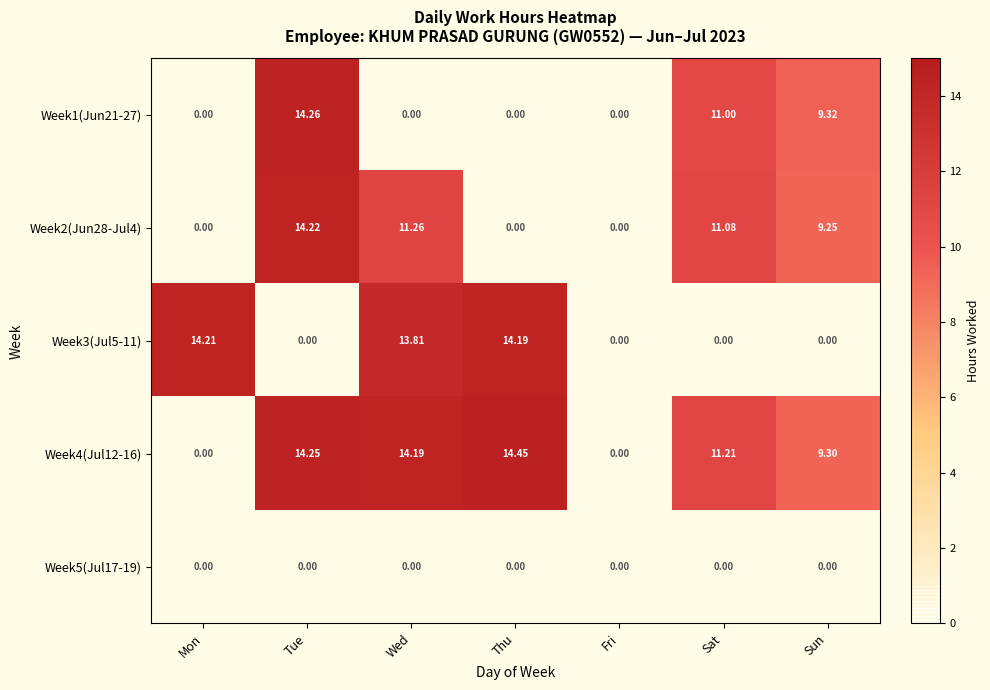

Is the value of Week3(Jul5-11) at Sat greater than the value of Week4(Jul12-16) at Sat?

No